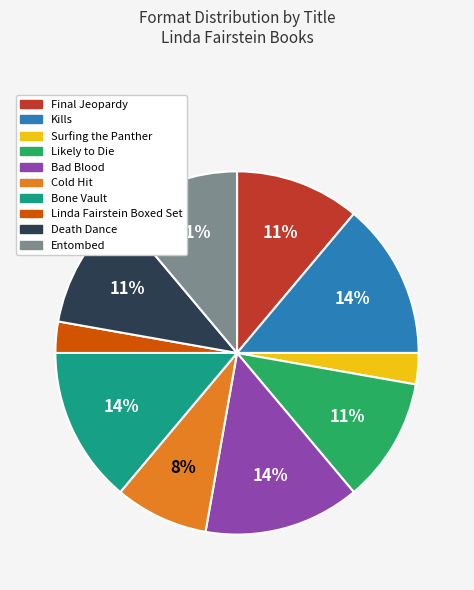

To the nearest percent, what percentage of the pie is Entombed?

11%